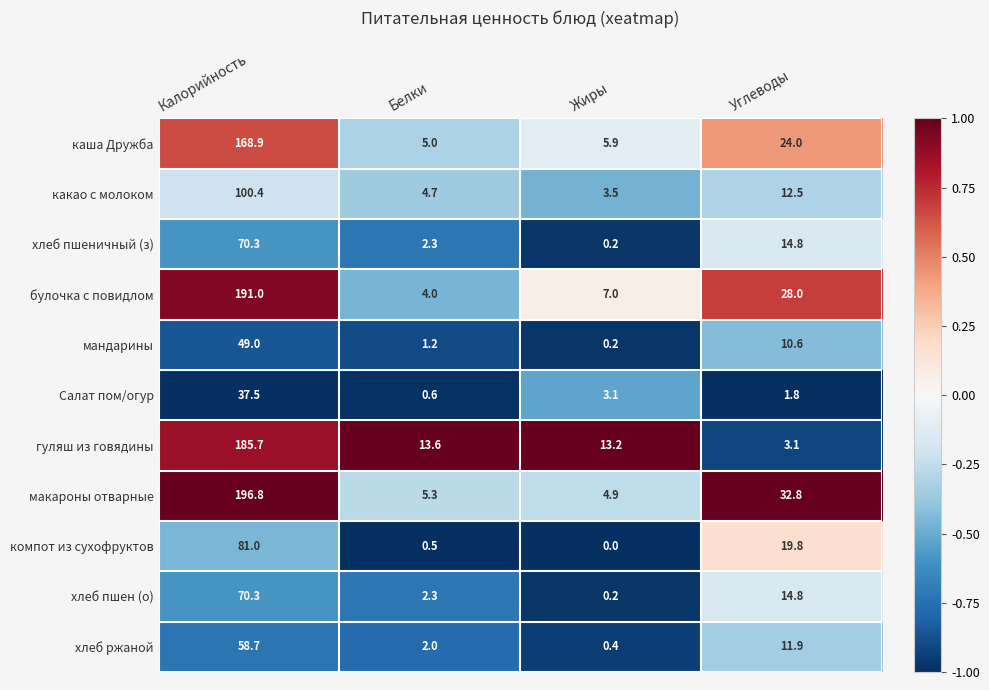

What is the total value across all series at Жиры?

38.6